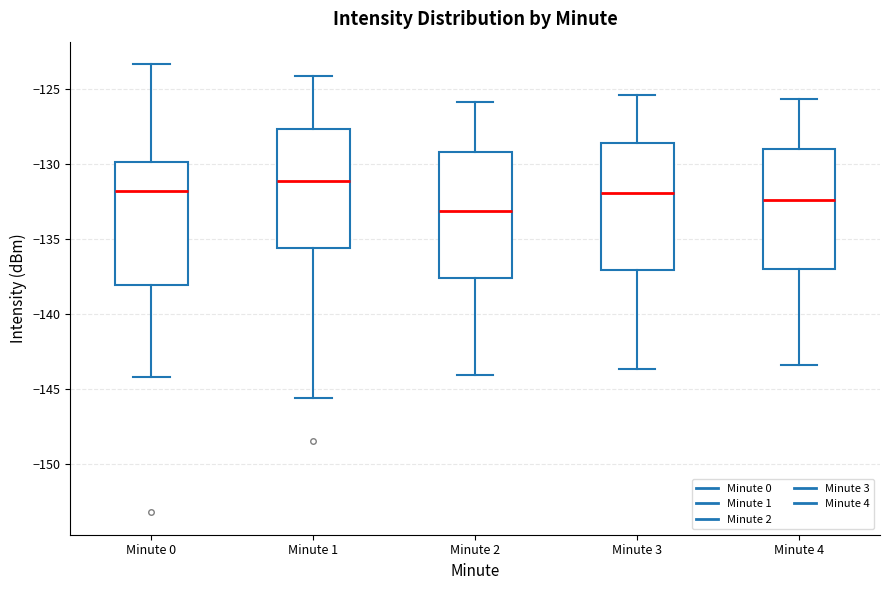

Which box's median line is the lowest?

Minute 2